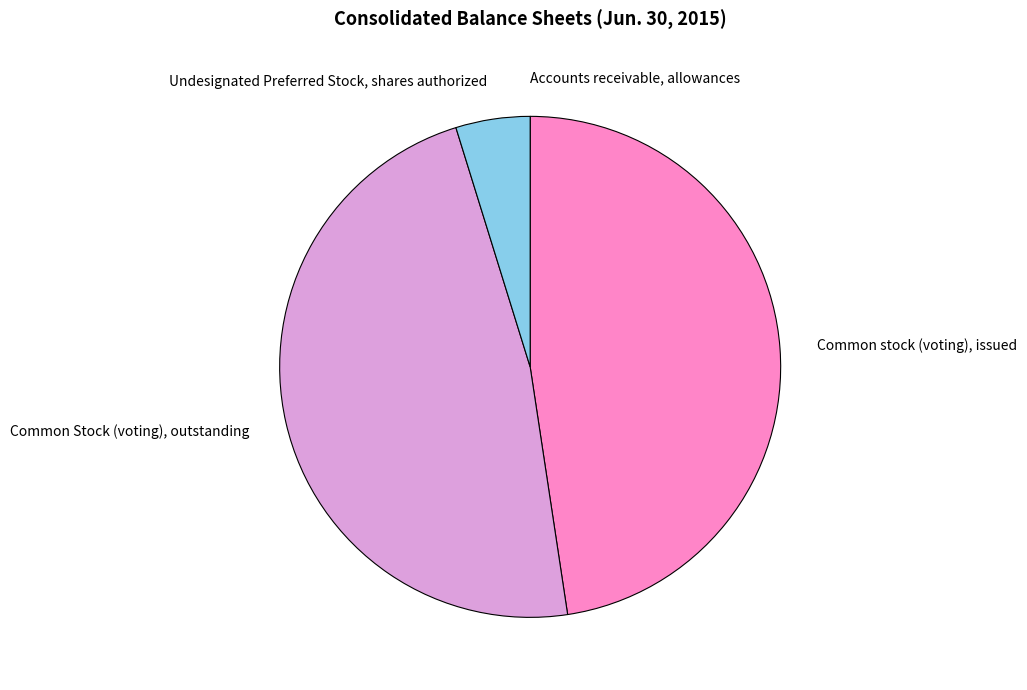

Combined, do Common Stock (voting), outstanding and Common stock (voting), issued account for over 50%?

Yes